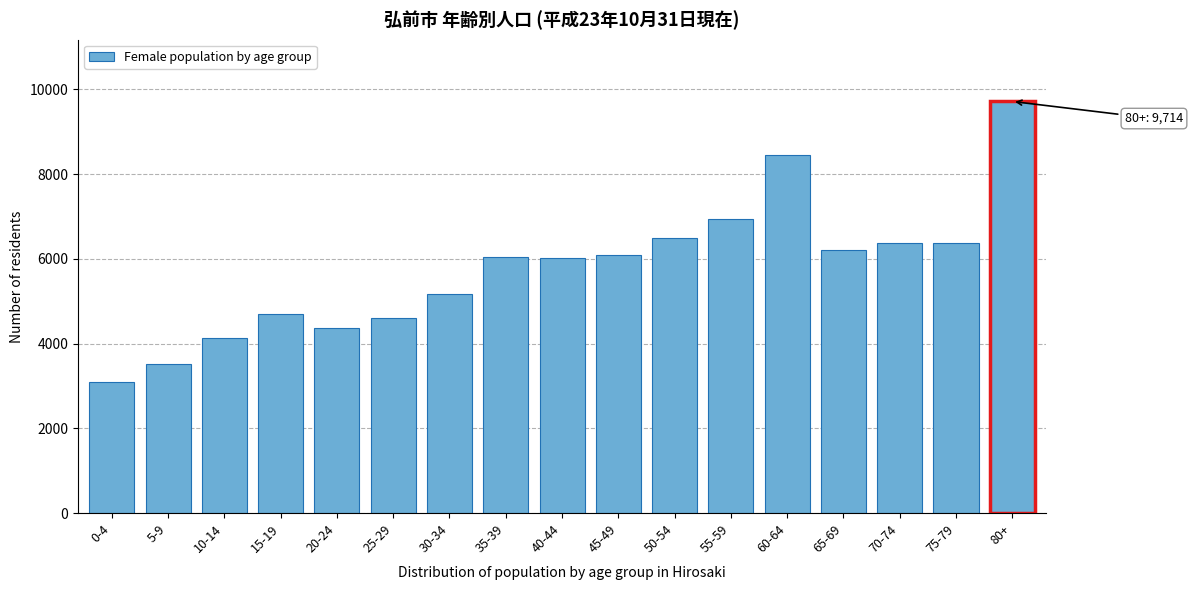

What is the label of the 6th bar from the right?

55-59